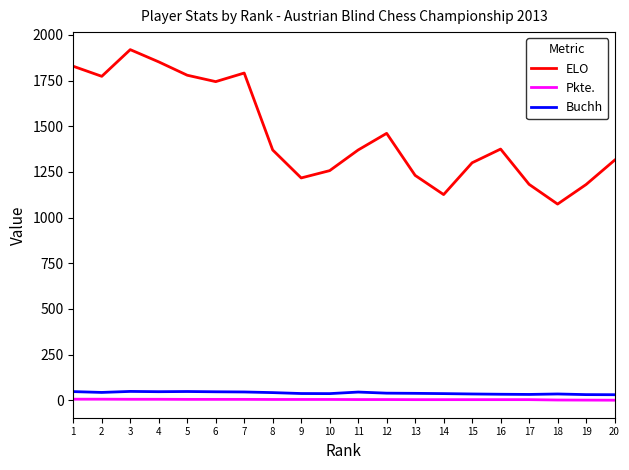

What is the sum of all Pkte. values?

90.0